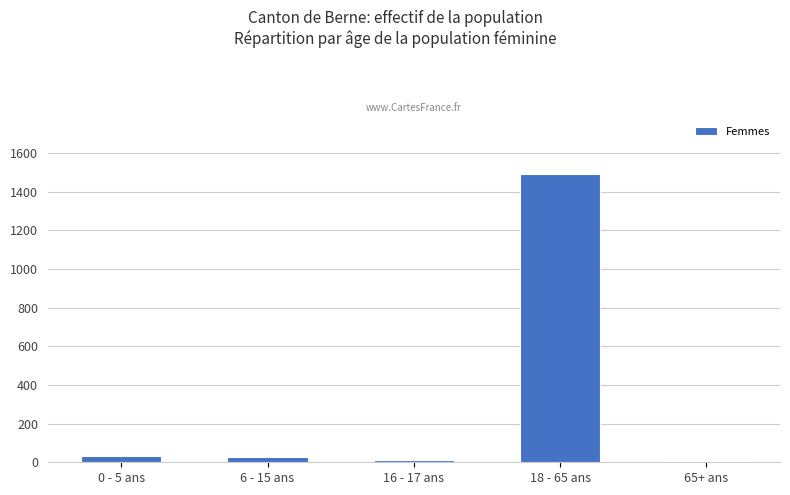

At which category does the chart reach its peak across all series?

18 - 65 ans